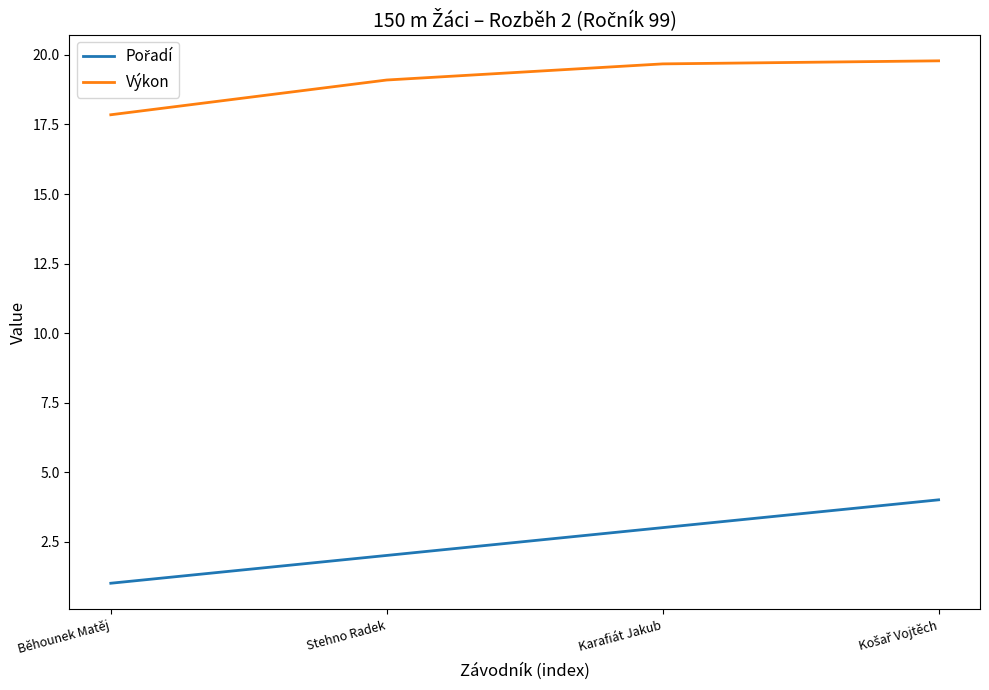

Which category has the lowest value across all series?

Běhounek Matěj